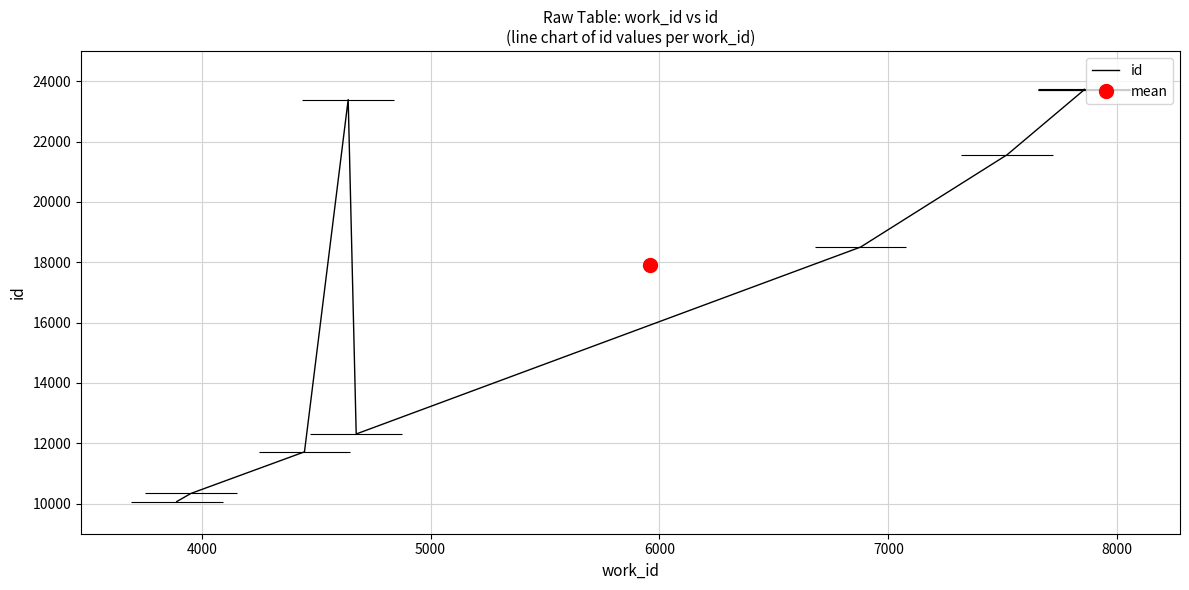

Is this an area chart (filled region under the line)?

No